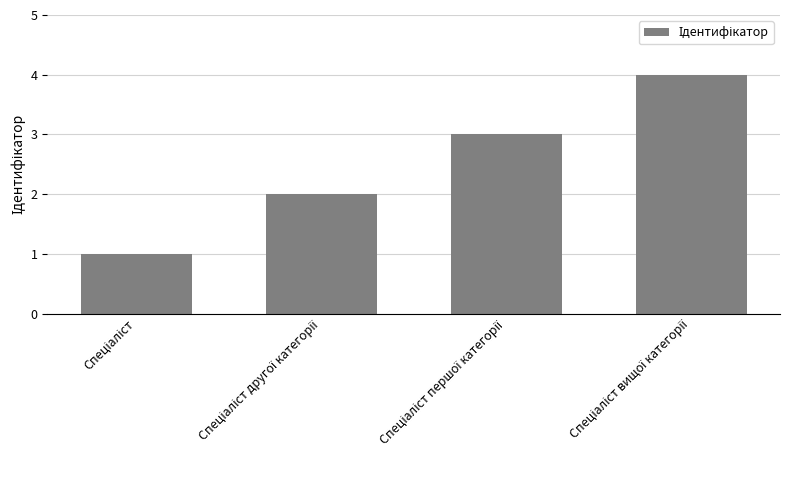

What is the sum of all values?

10